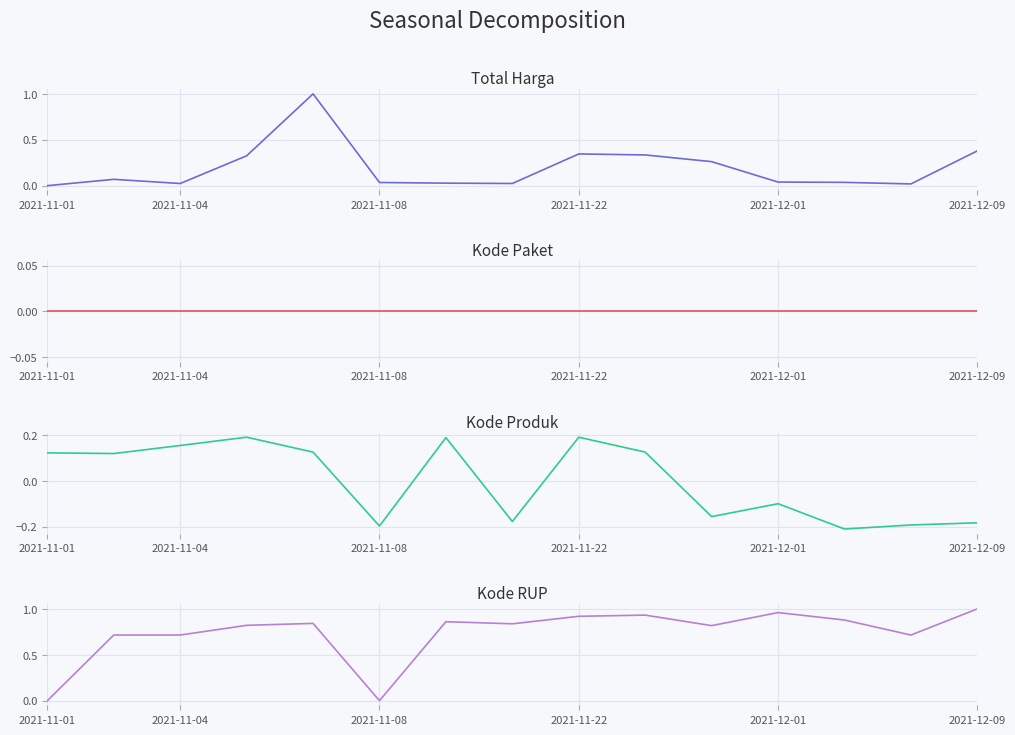

Between 2021-11-01 and 6, which series saw the biggest shift?

Kode RUP